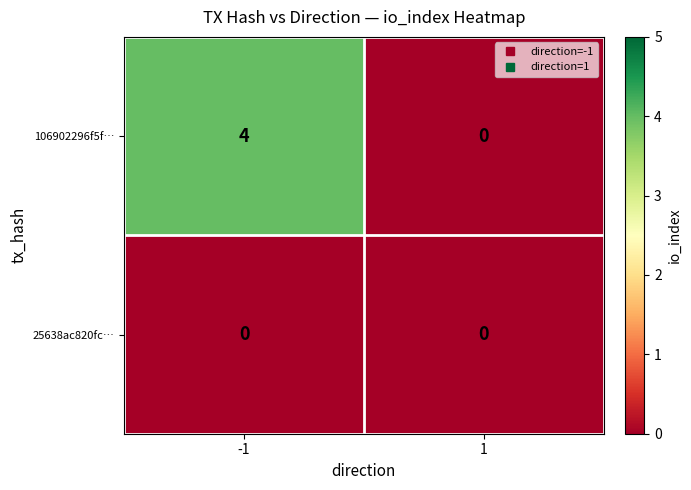

List the series in order of their peak value, highest first.

106902296f5f…, 25638ac820fc…